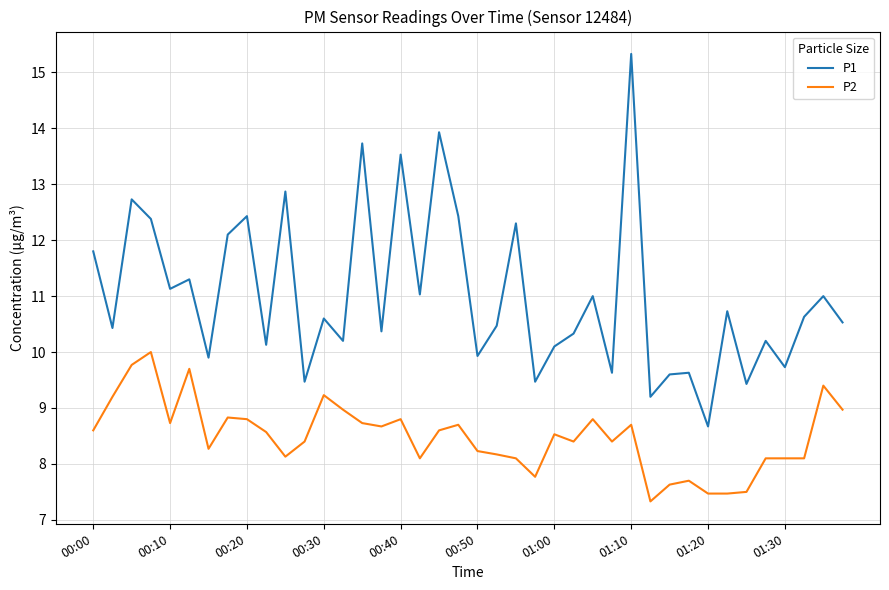

What is the difference between the second highest and minimum values in the P1 series?

5.3